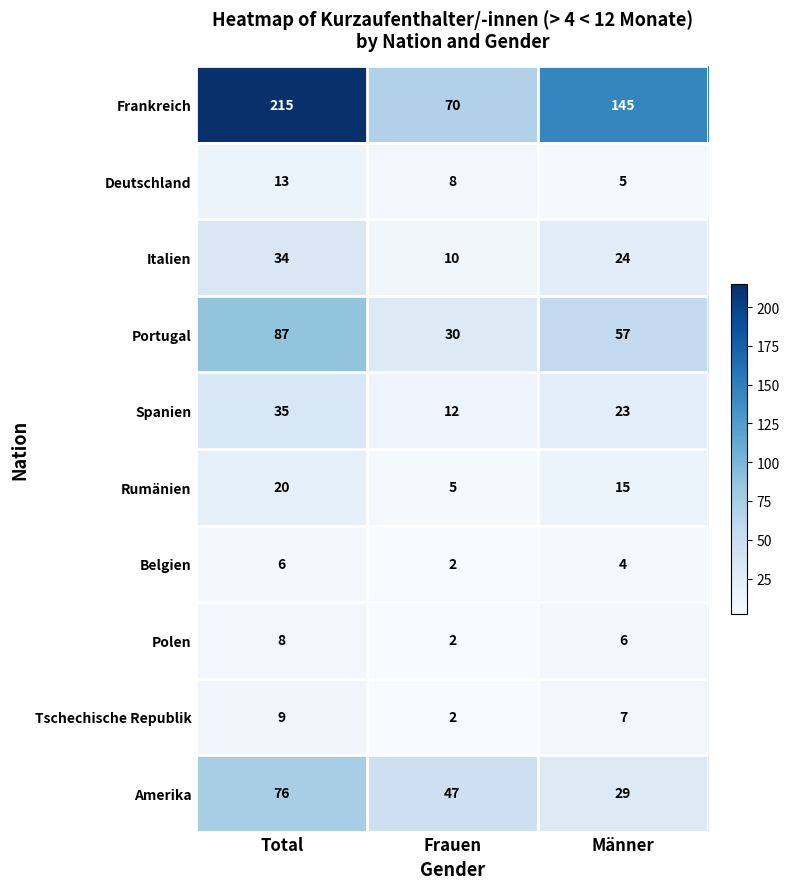

Reading right to left, list all the values displayed in this chart.

Frankreich: 145	70	215
Deutschland: 5	8	13
Italien: 24	10	34
Portugal: 57	30	87
Spanien: 23	12	35
Rumänien: 15	5	20
Belgien: 4	2	6
Polen: 6	2	8
Tschechische Republik: 7	2	9
Amerika: 29	47	76